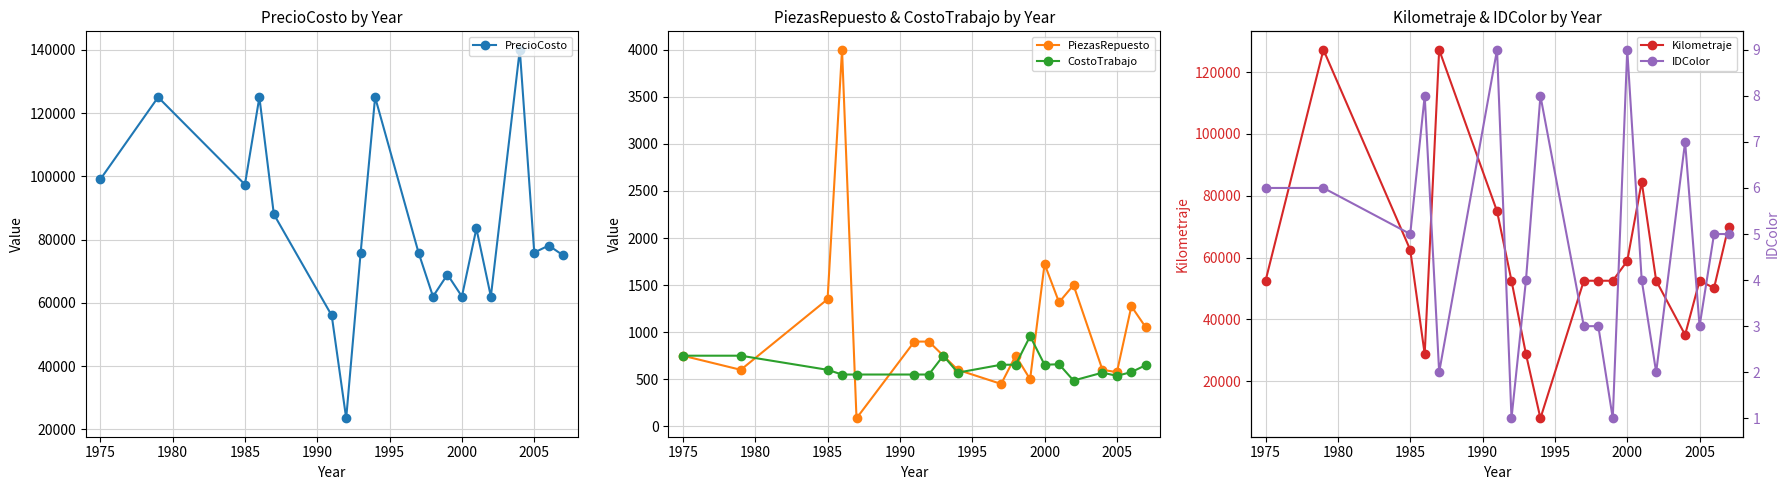

At how many categories does at least one series exceed 89602?

7